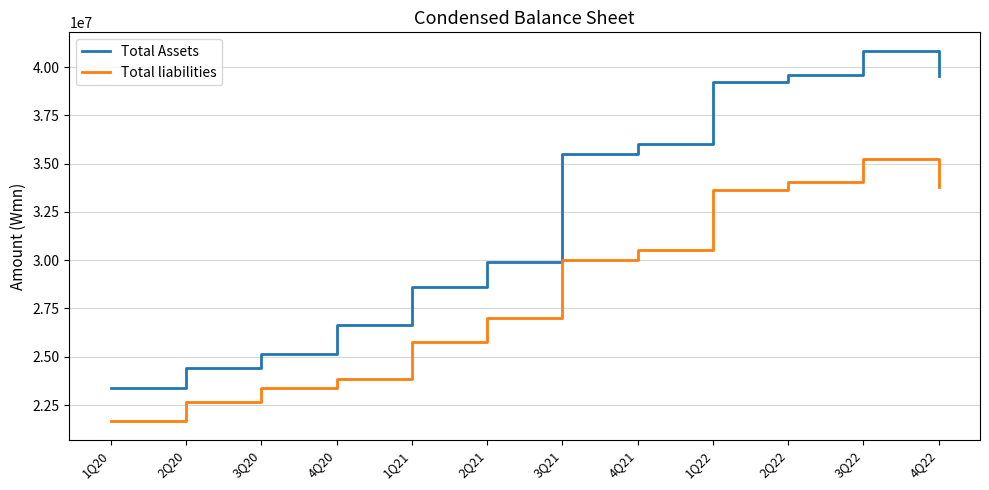

Rank the series at 2Q22 from highest to lowest value.

Total Assets, Total liabilities